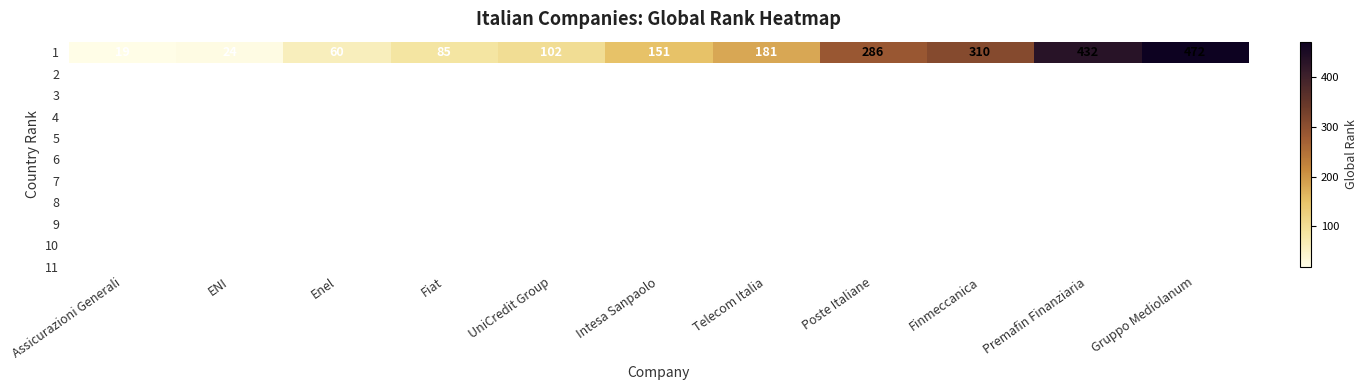

What is the sum of the values at Telecom Italia and Finmeccanica?

491